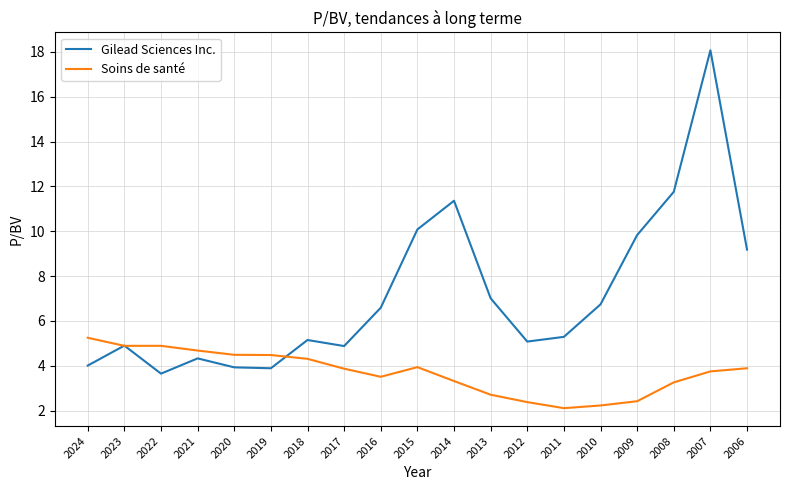

True or false: Soins de santé has a value of 7.2 at 2021.

False